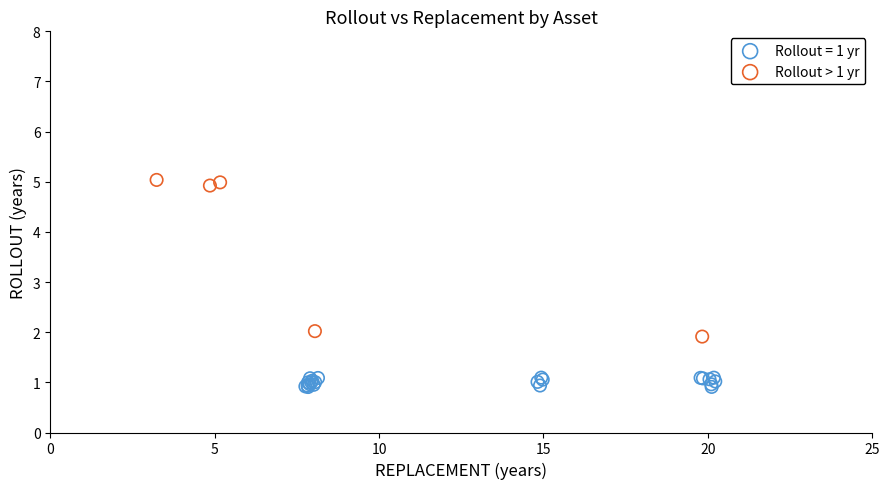

Which series has the largest Y range (max minus min)?

Rollout > 1 yr